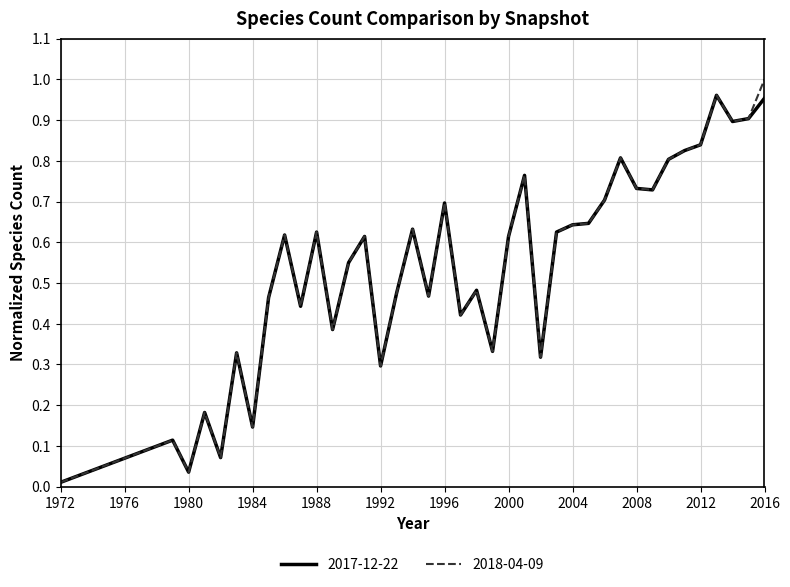

True or false: 2017-12-22 and 2018-04-09 intersect in this chart.

False